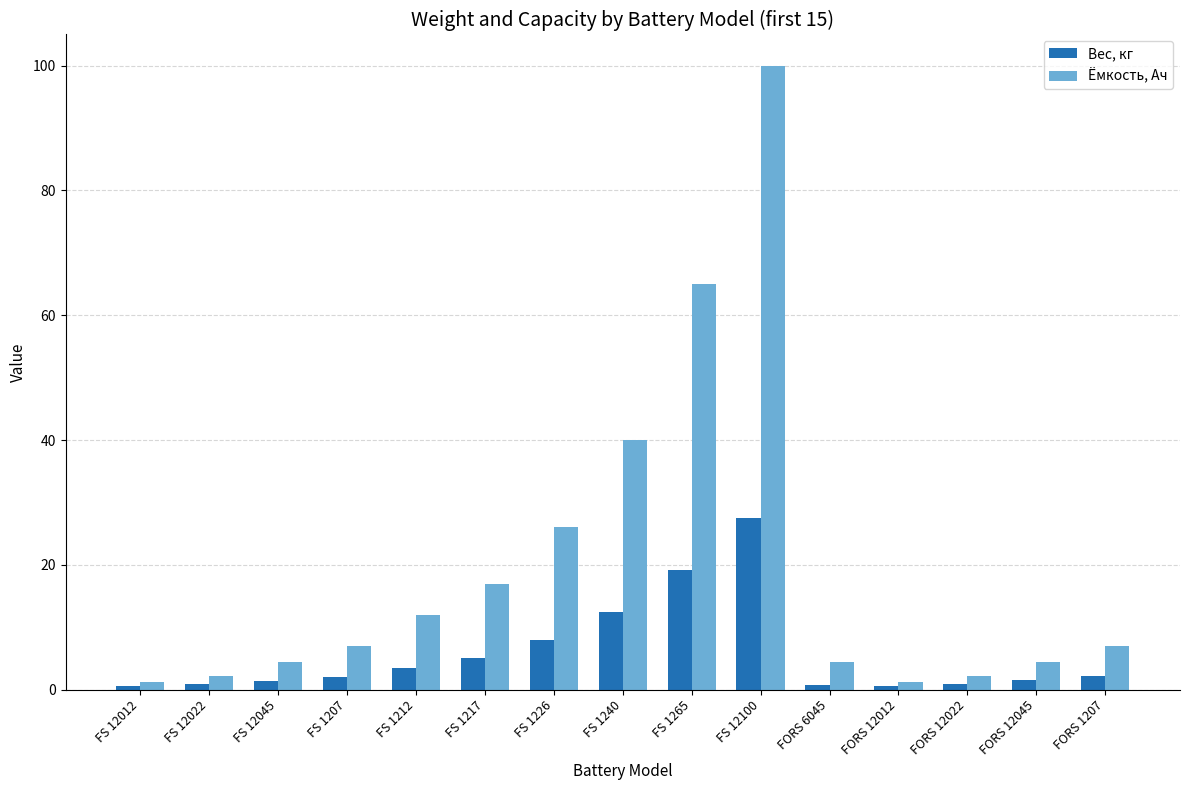

What is the approximate value of Ёмкость, Ач at FS 1207?

7.0